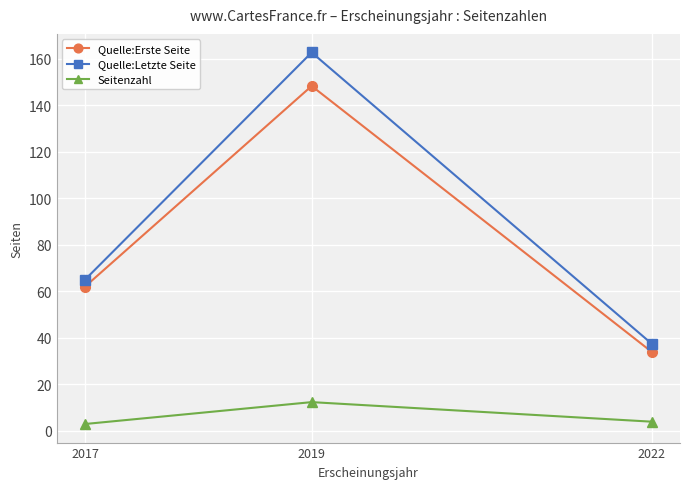

The value of Quelle:Erste Seite at 2022 is 17.9. True or false?

False